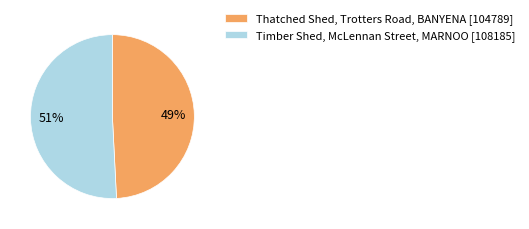

How many segments does this pie chart have?

2